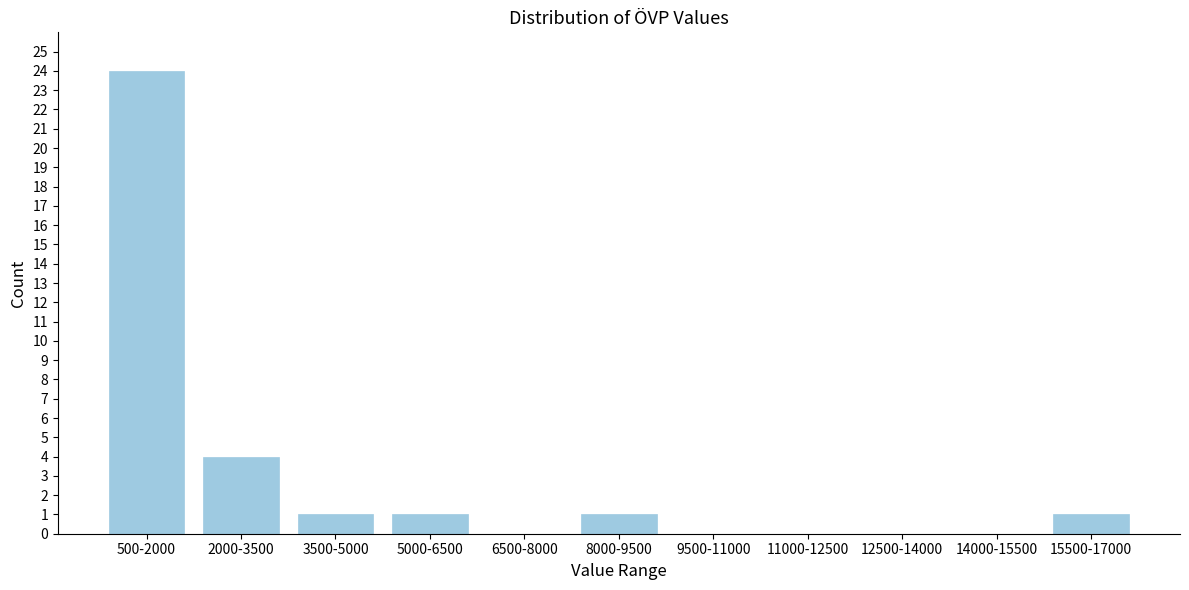

Reading left to right, transcribe all the data shown in this chart.

500-2000=24	2000-3500=4	3500-5000=1	5000-6500=1	6500-8000=0	8000-9500=1	9500-11000=0	11000-12500=0	12500-14000=0	14000-15500=0	15500-17000=1